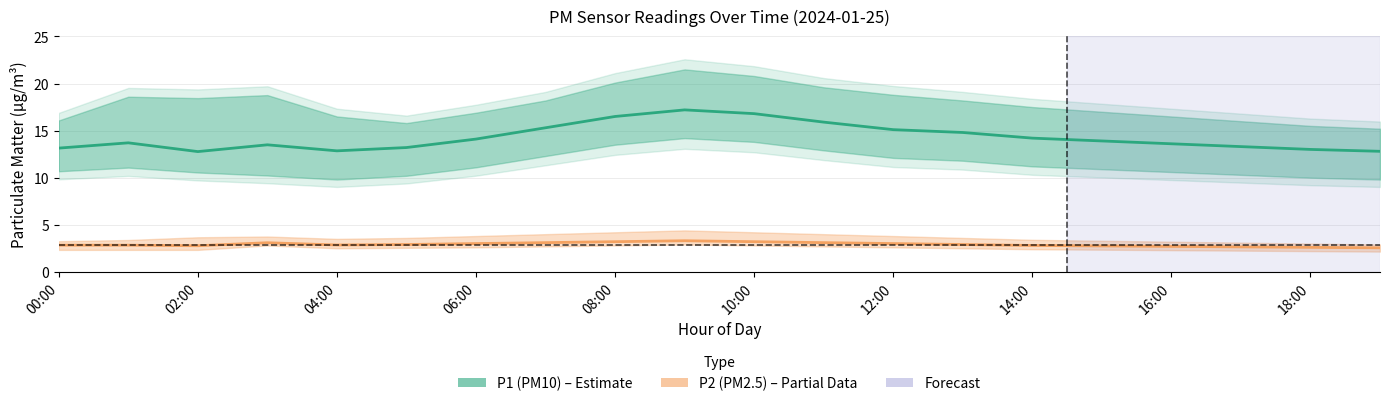

Which series has the largest range (max minus min)?

P1 (PM10)